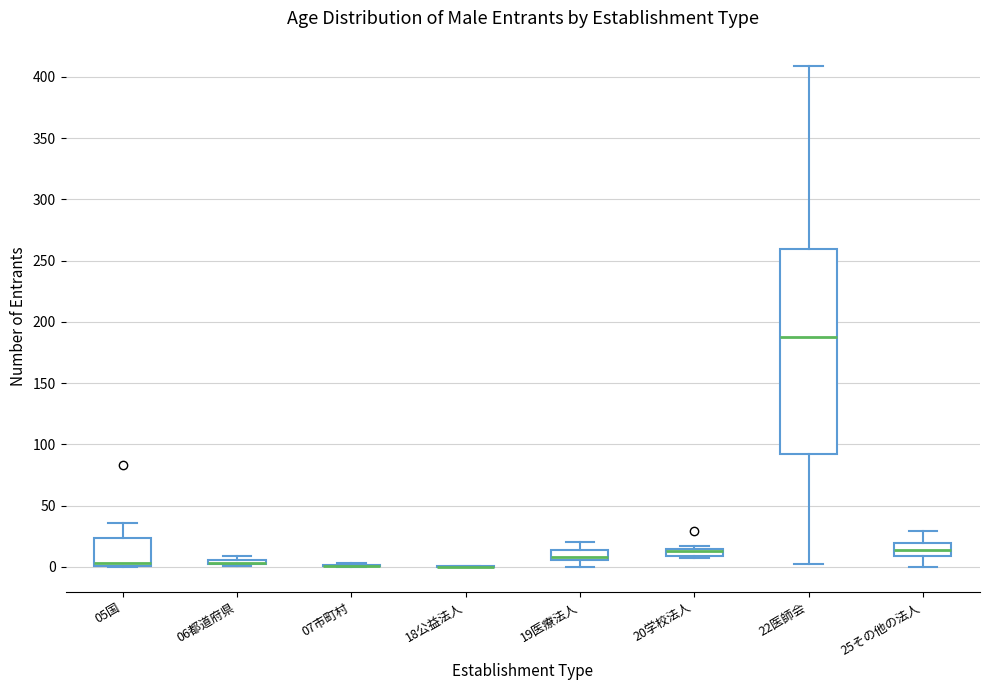

Comparing the boxes themselves (not the whiskers), which one is the tallest?

22医師会